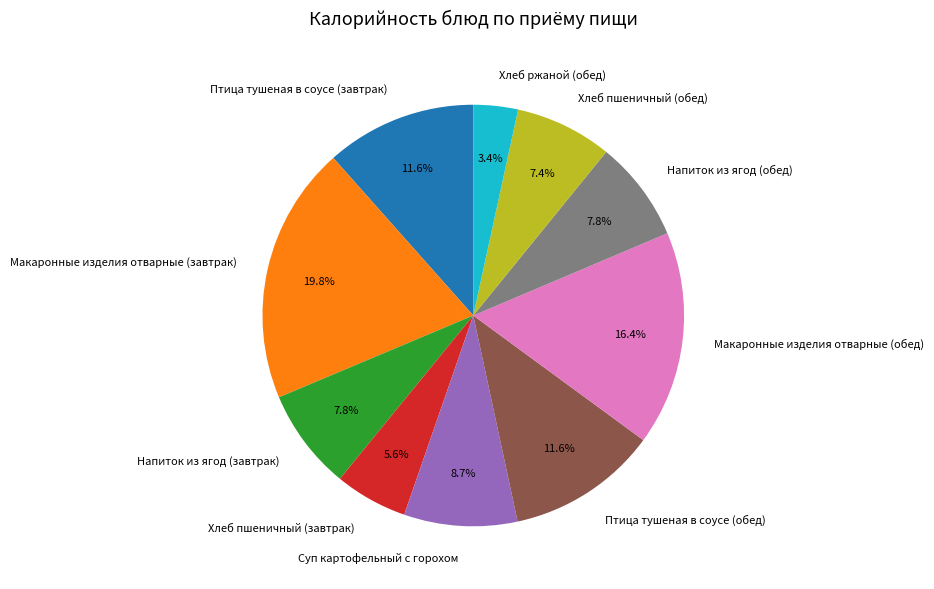

Is there any slice that represents more than half of the pie?

No